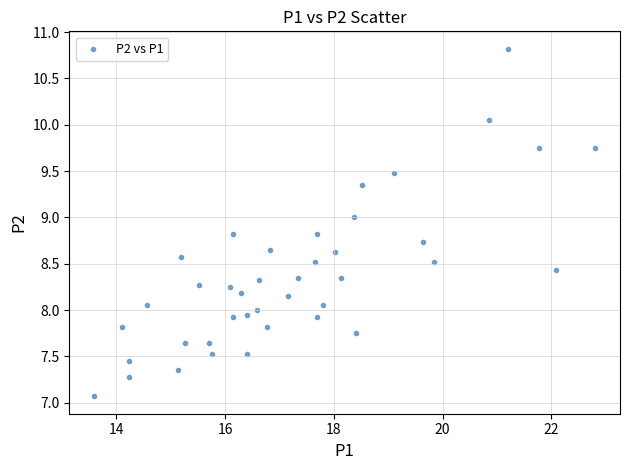

What is the range of X values (max minus min)?

9.2